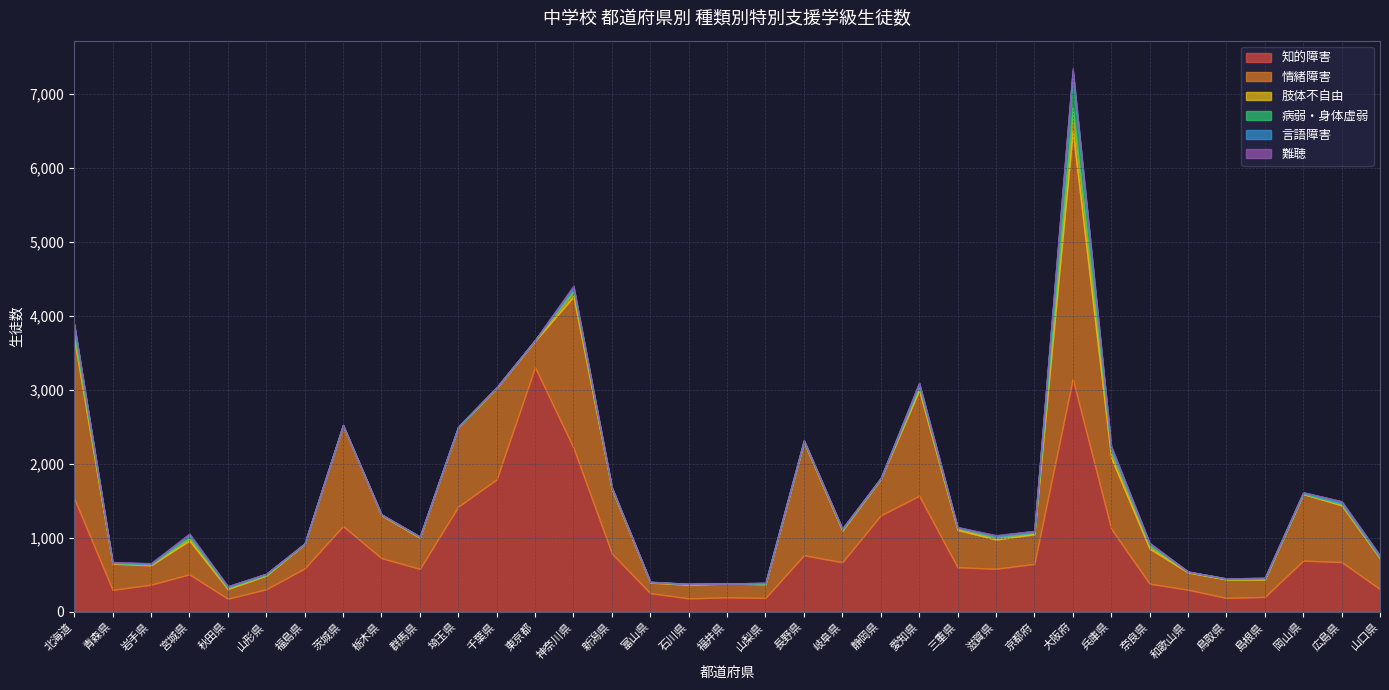

What are all the series names shown in the legend?

知的障害, 情緒障害, 肢体不自由, 病弱・身体虚弱, 言語障害, 難聴